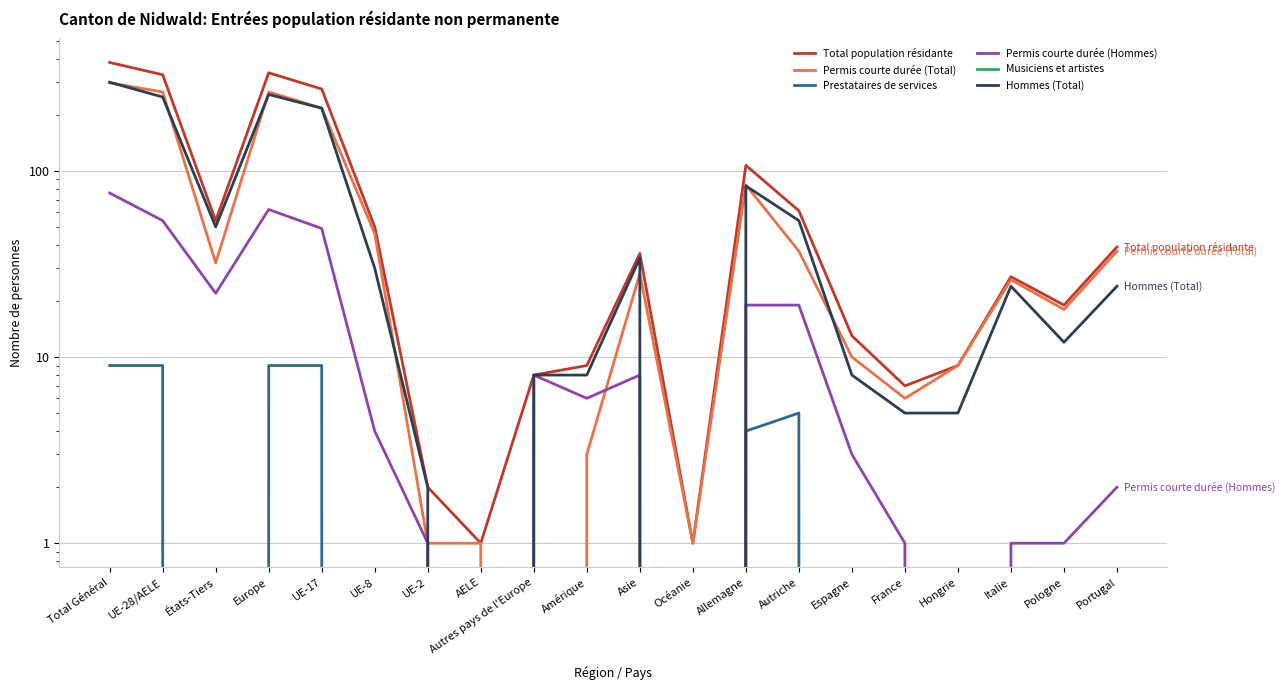

True or false: Hommes (Total) and Permis courte durée (Hommes) cross at least once.

False